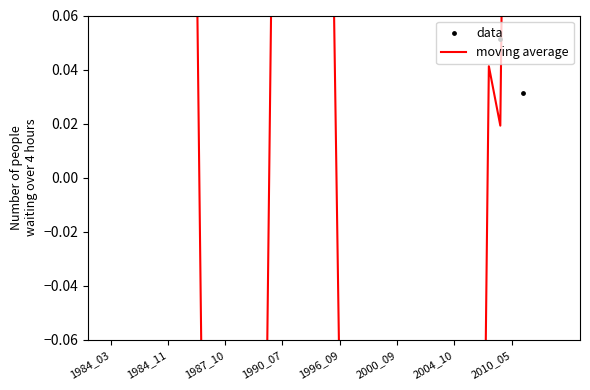

Which series contains the highest Y value?

data